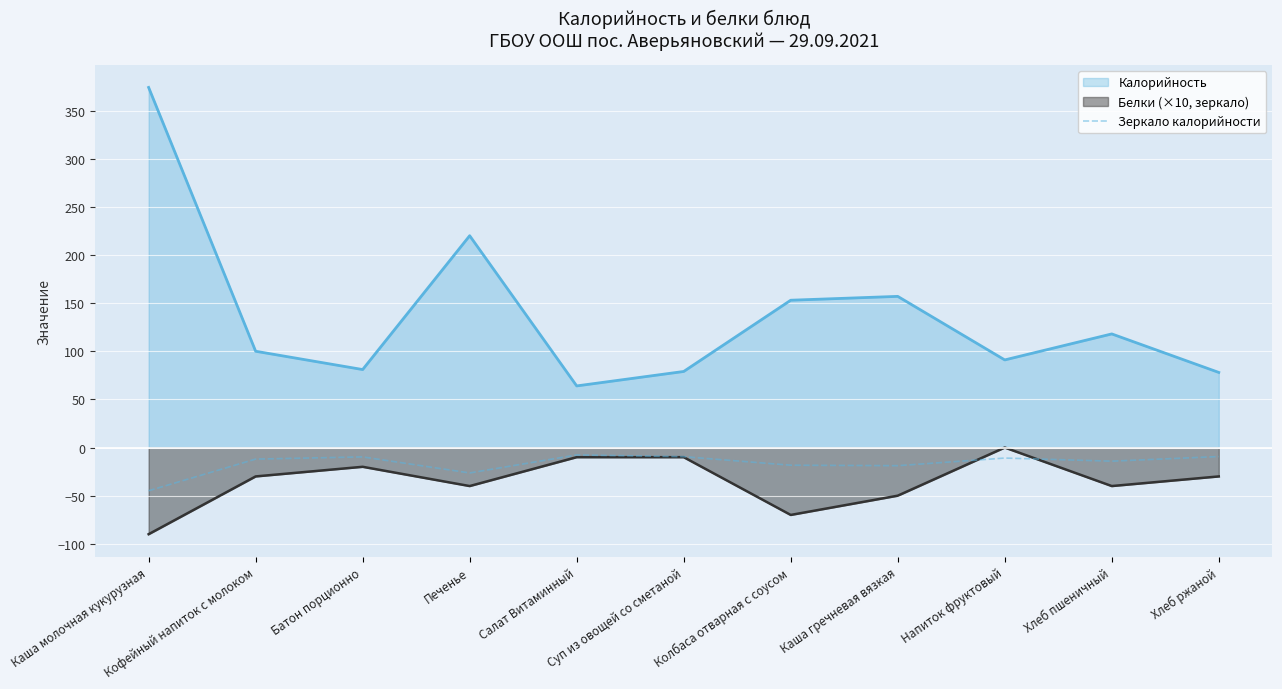

True or false: Калорийность and Зеркало калорийности intersect in this chart.

False